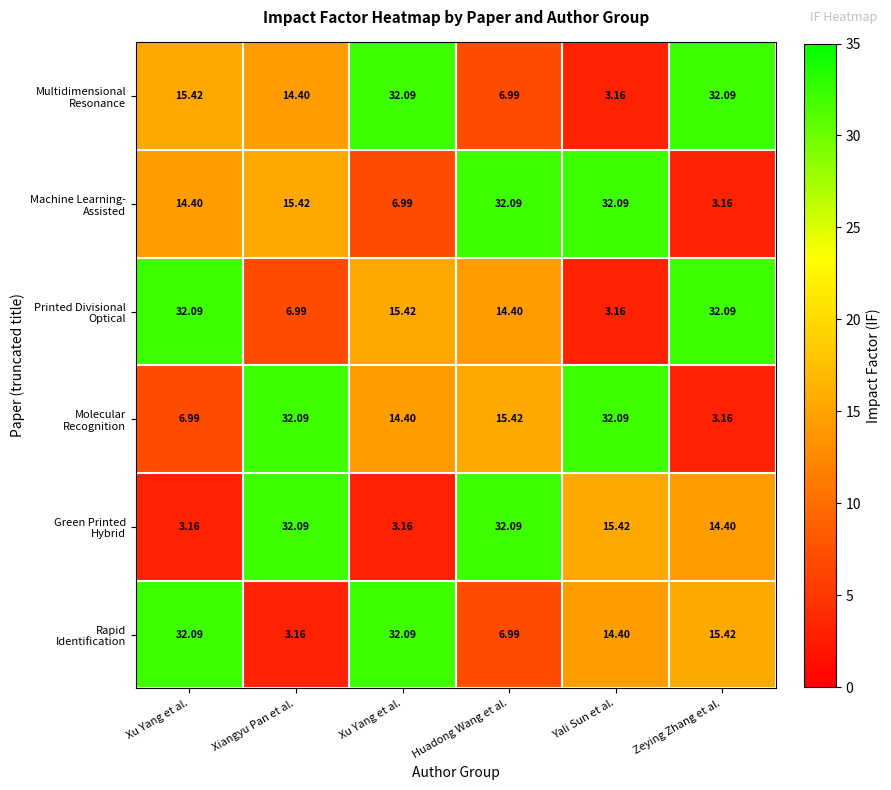

Which series has the largest total across all categories?

Multidimensional Resonance